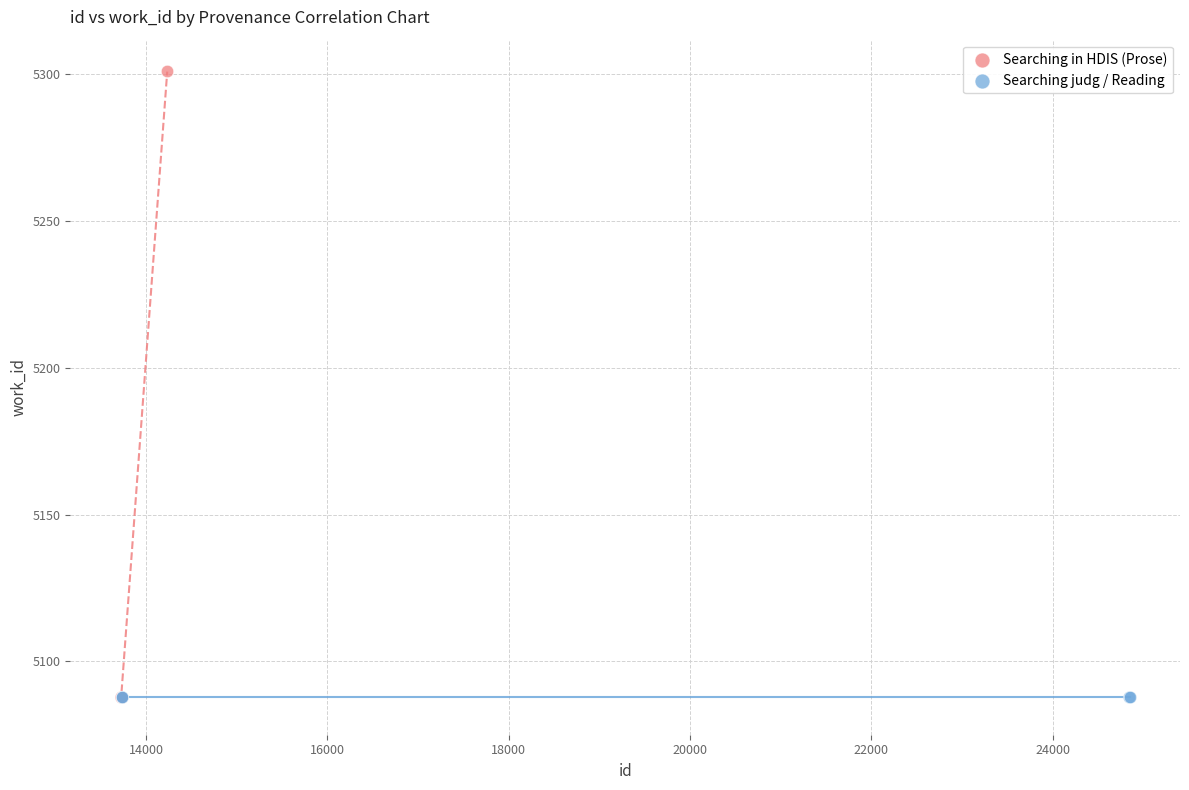

Which series reaches the maximum Y coordinate?

Searching in HDIS (Prose)